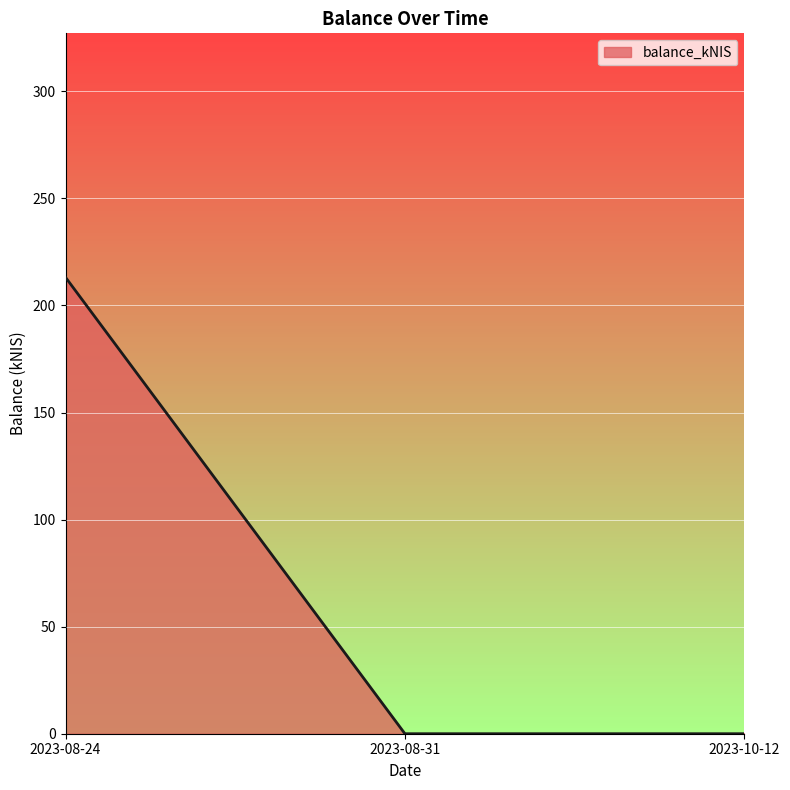

How many distinct data groups are displayed?

1